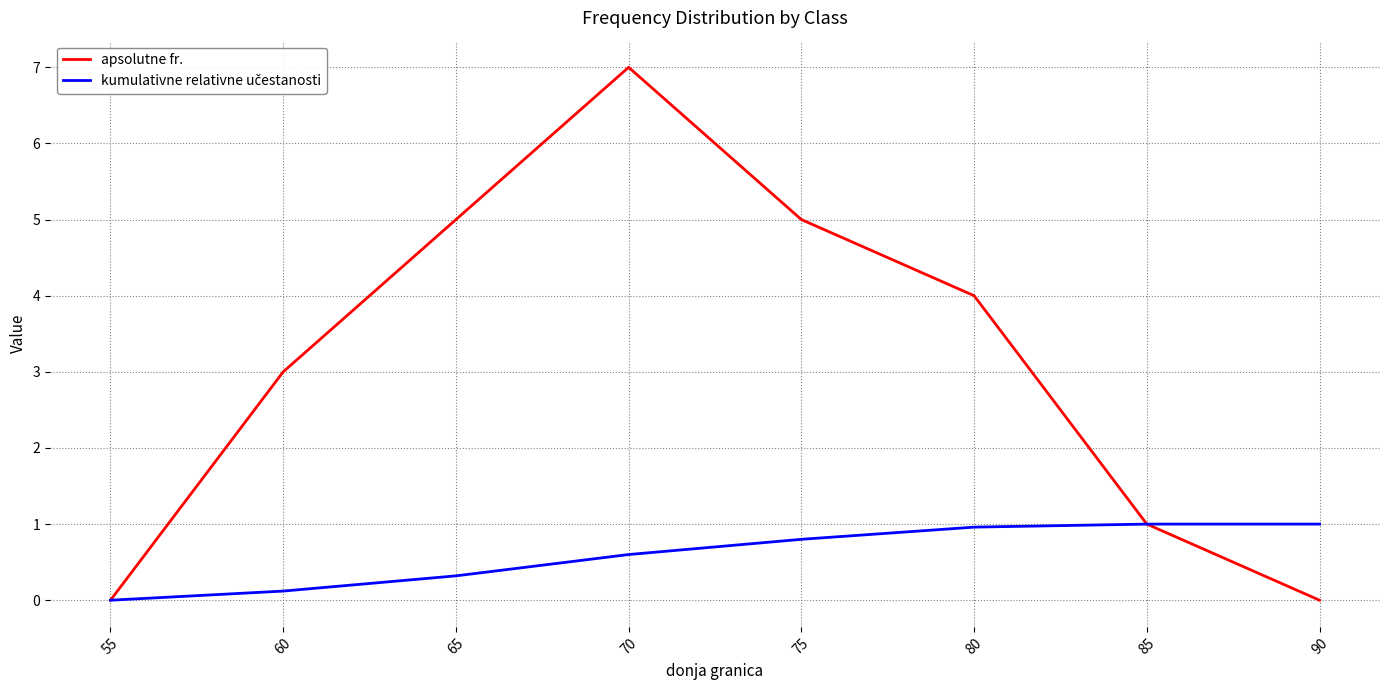

Which category has the highest value across all series?

70